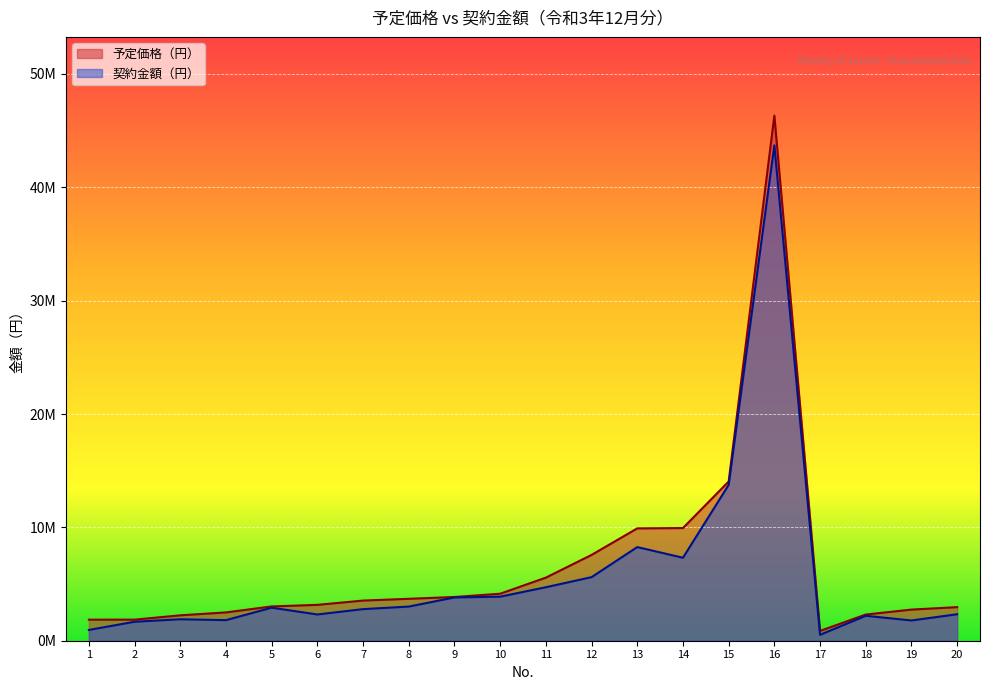

True or false: 予定価格（円） and 契約金額（円） cross at least once.

False